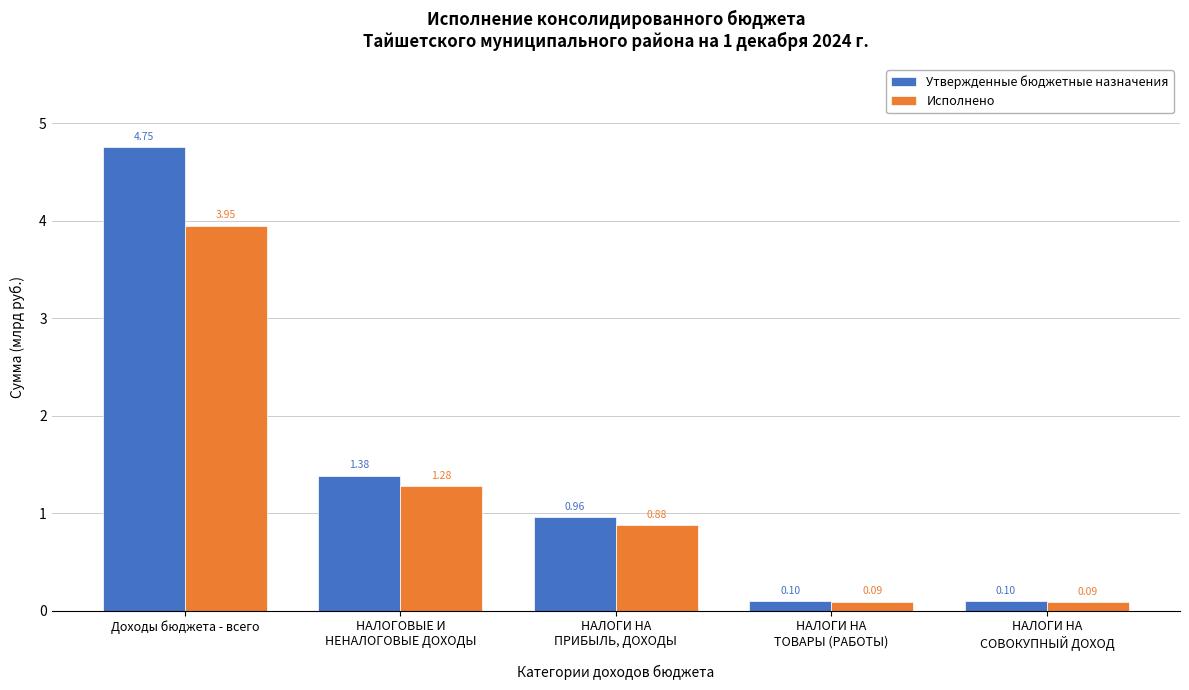

List the series in order of their overall mean, lowest first.

Исполнено, Утвержденные бюджетные назначения